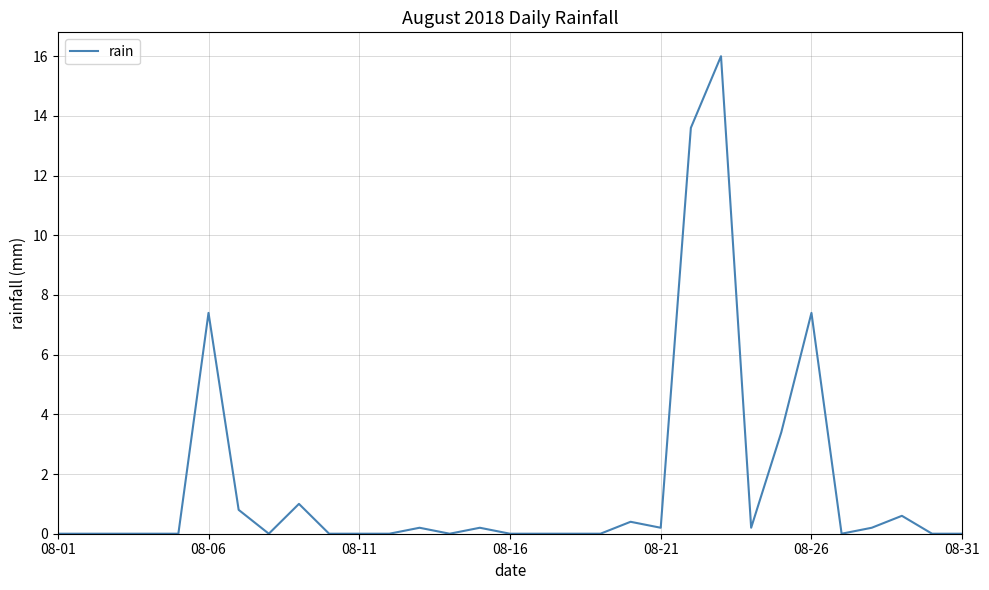

What is the maximum value shown in the chart?

16.0